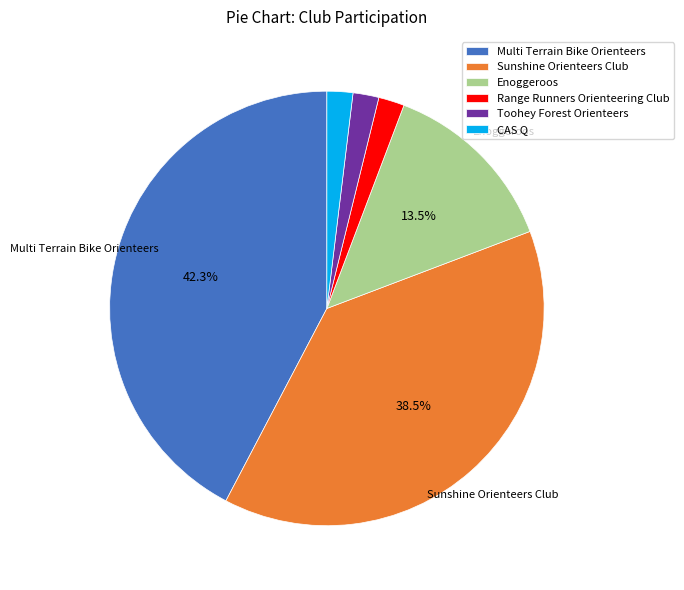

Which slice is the largest?

Multi Terrain Bike Orienteers